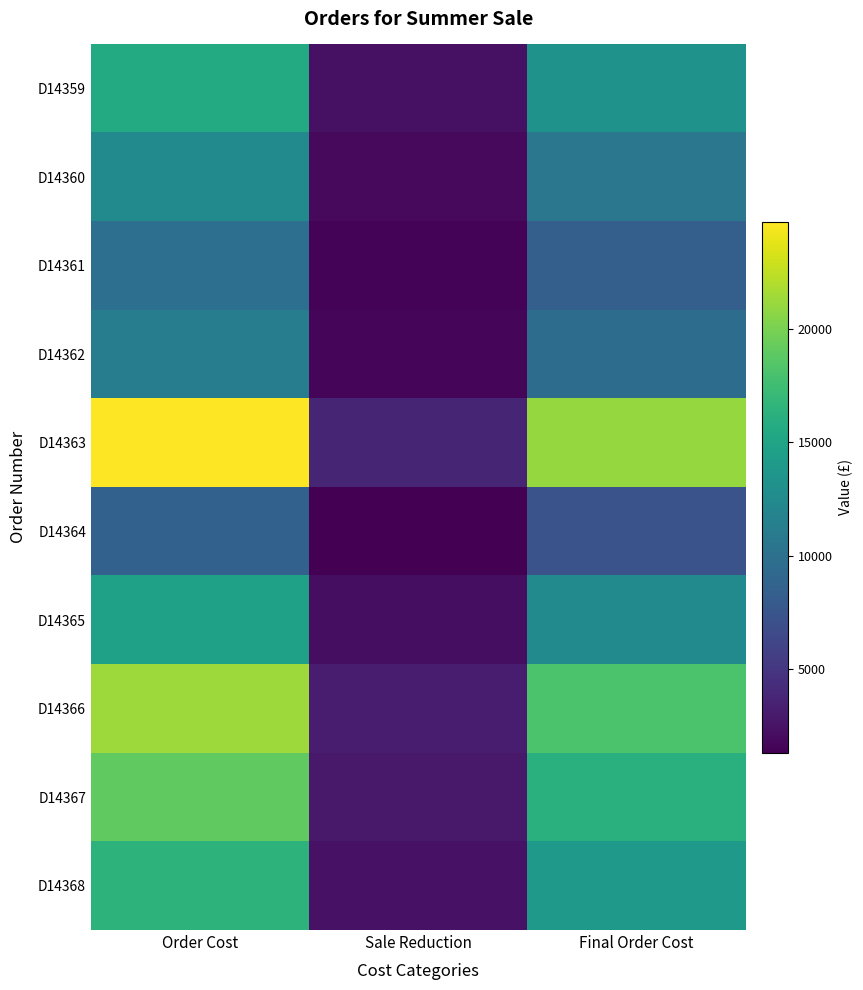

Reading left to right, extract all data points from this chart.

D14359: Order Cost=15600.0	Sale Reduction=2340.0	Final Order Cost=13260.0
D14360: Order Cost=12500.0	Sale Reduction=1875.0	Final Order Cost=10625.0
D14361: Order Cost=9880.0	Sale Reduction=1482.0	Final Order Cost=8398.0
D14362: Order Cost=11230.0	Sale Reduction=1684.5	Final Order Cost=9545.5
D14363: Order Cost=24750.0	Sale Reduction=3712.5	Final Order Cost=21037.5
D14364: Order Cost=8600.0	Sale Reduction=1290.0	Final Order Cost=7310.0
D14365: Order Cost=14700.0	Sale Reduction=2205.0	Final Order Cost=12495.0
D14366: Order Cost=21350.0	Sale Reduction=3202.5	Final Order Cost=18147.5
D14367: Order Cost=19000.0	Sale Reduction=2850.0	Final Order Cost=16150.0
D14368: Order Cost=16450.0	Sale Reduction=2467.5	Final Order Cost=13982.5